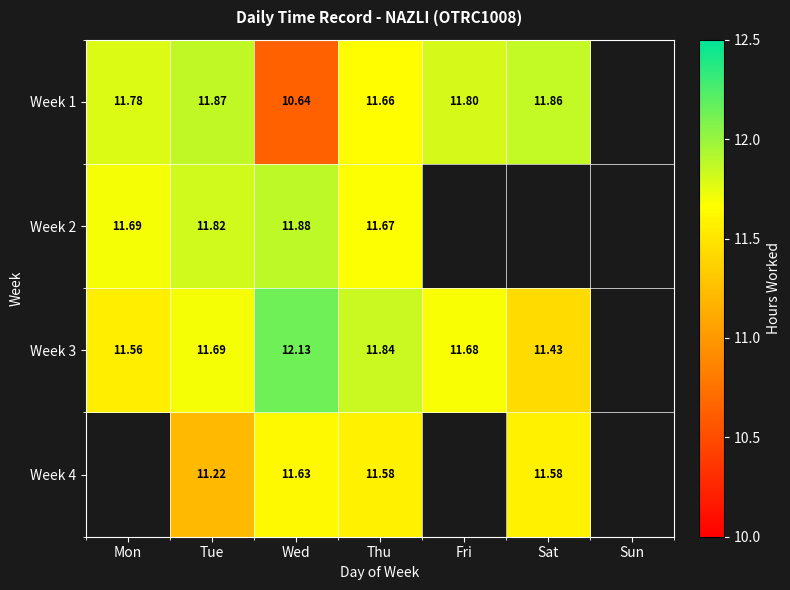

True or false: Week 2 has a value of 20.9 at Tue.

False